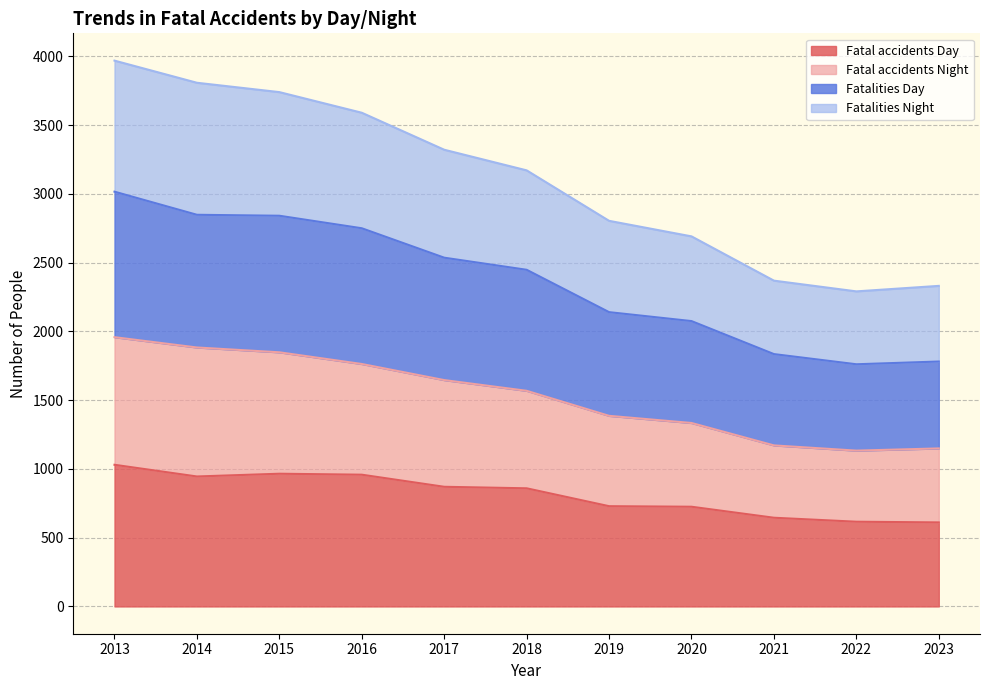

What is the maximum value shown in the chart?

3969